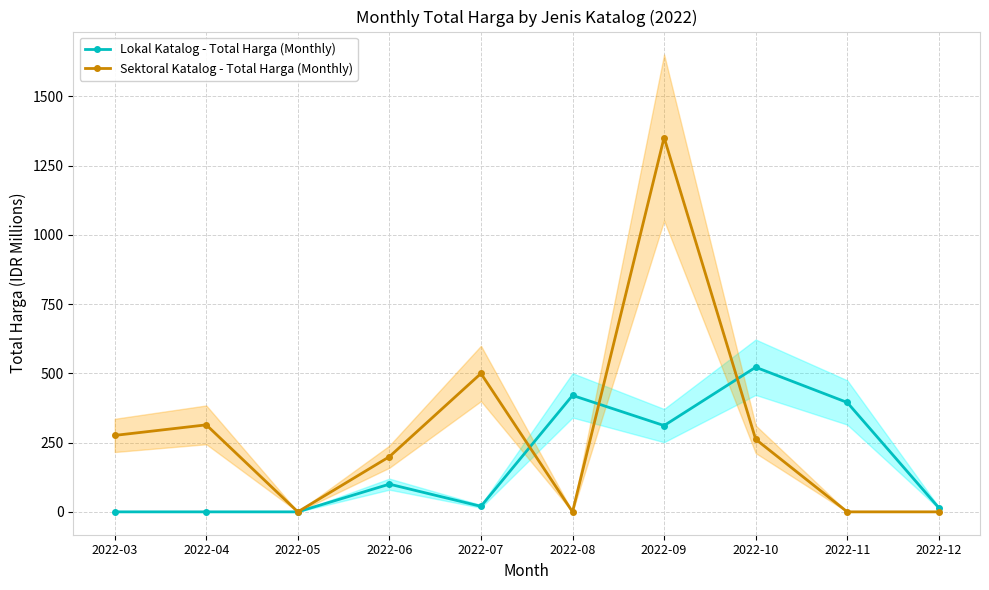

Which series has the widest spread of values?

Sektoral Katalog - Total Harga (Monthly)